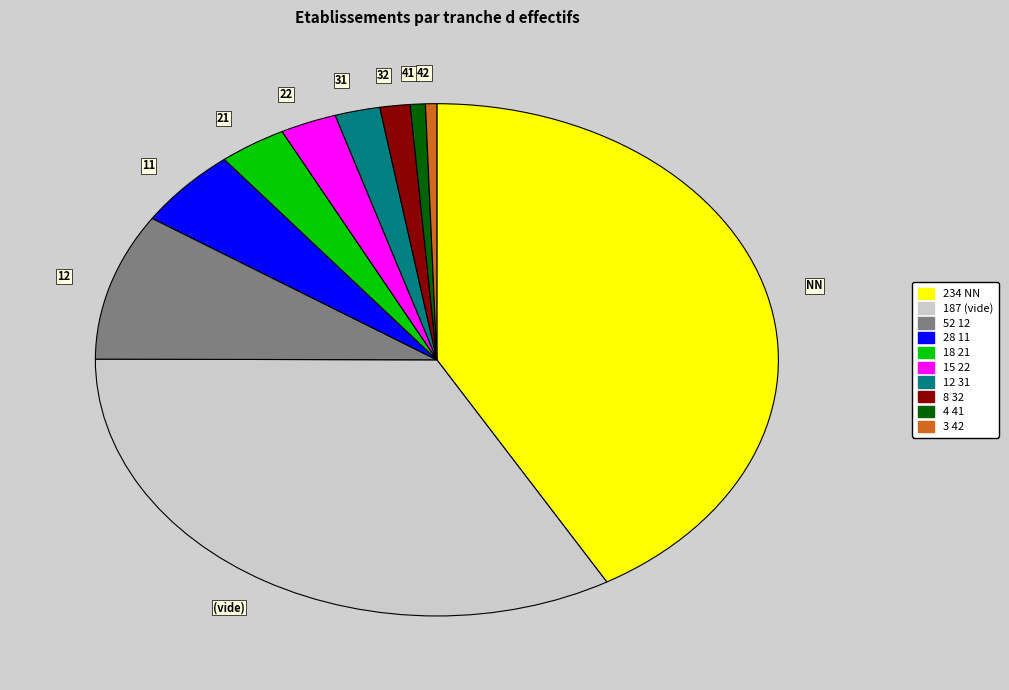

What is the ratio of the value at 31 to the value at 21?

0.7